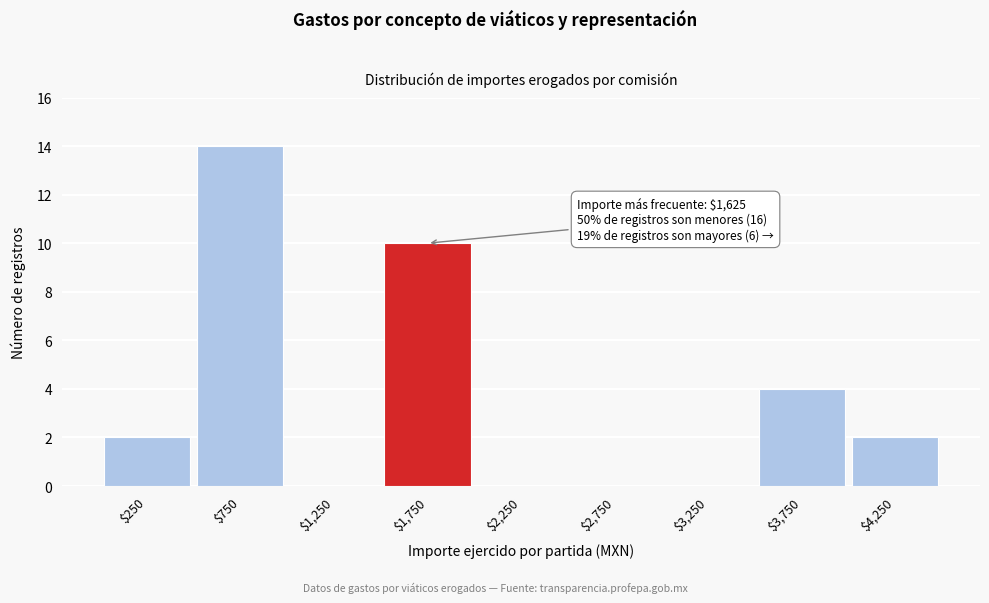

Over which range of the x-axis is the bar tallest?

500 to 1000